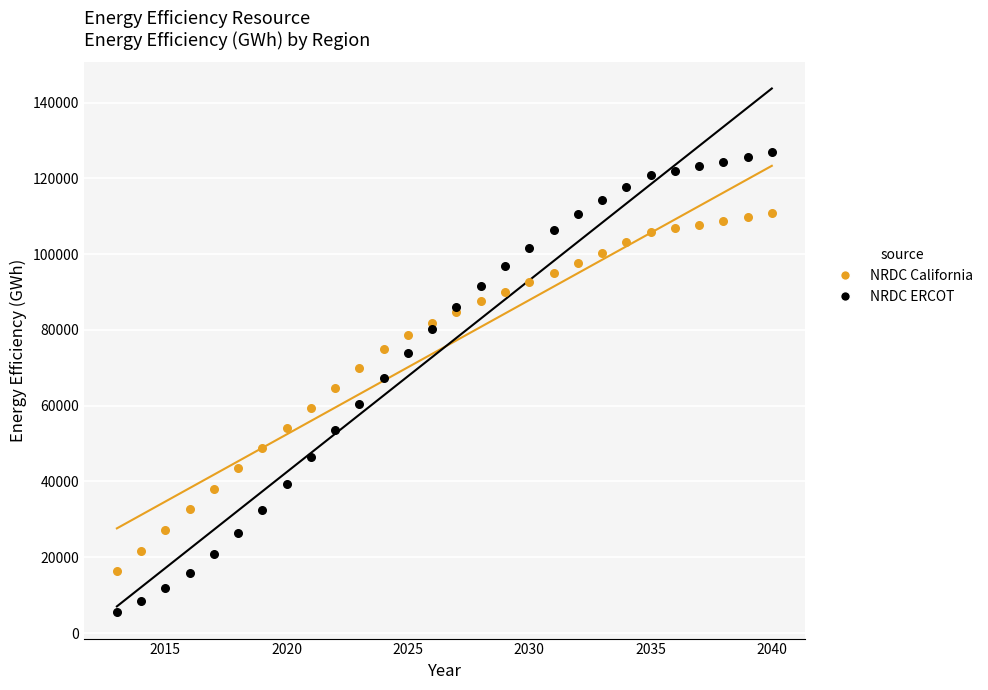

Which series contains the highest Y value?

NRDC ERCOT